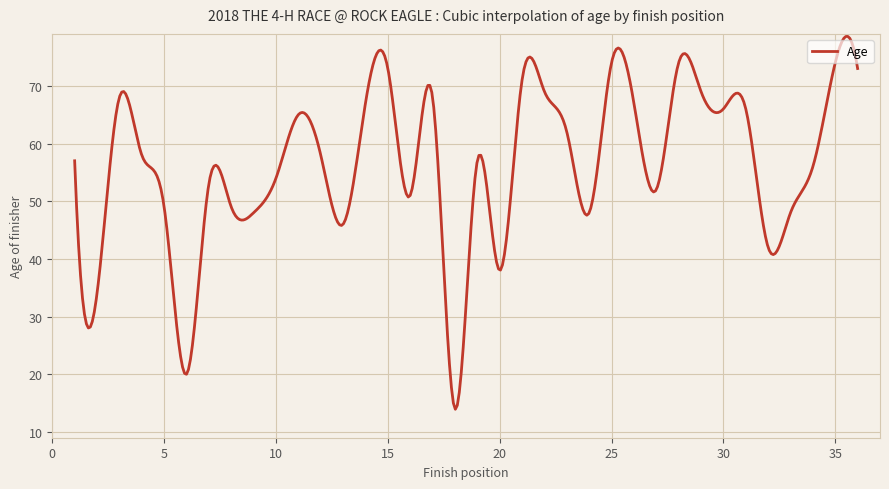

What is the maximum value shown in the chart?

78.6